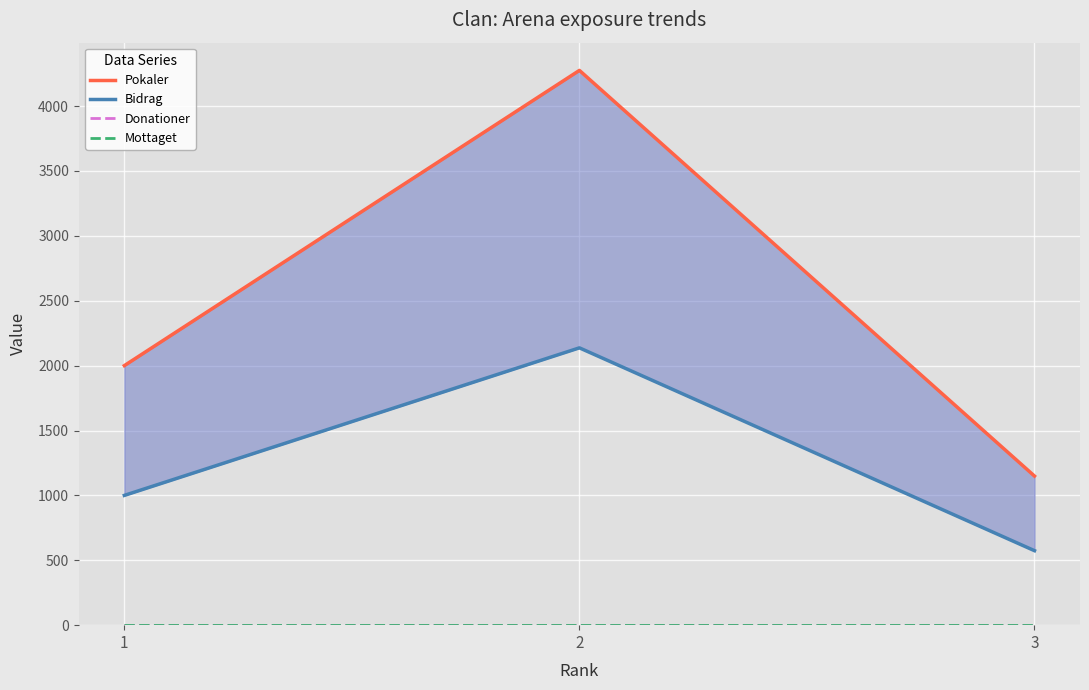

Which series has the widest spread of values?

Pokaler